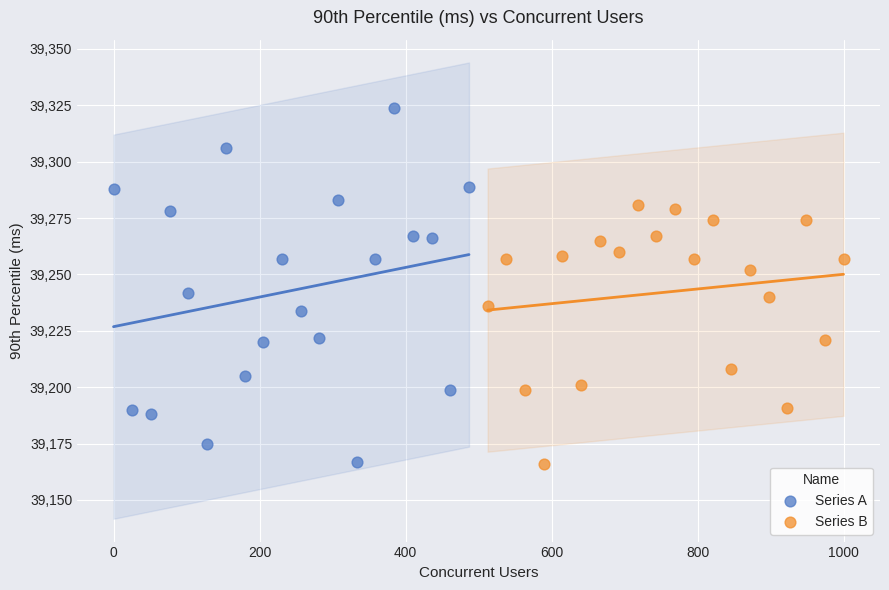

Which series has the largest Y range (max minus min)?

Series A